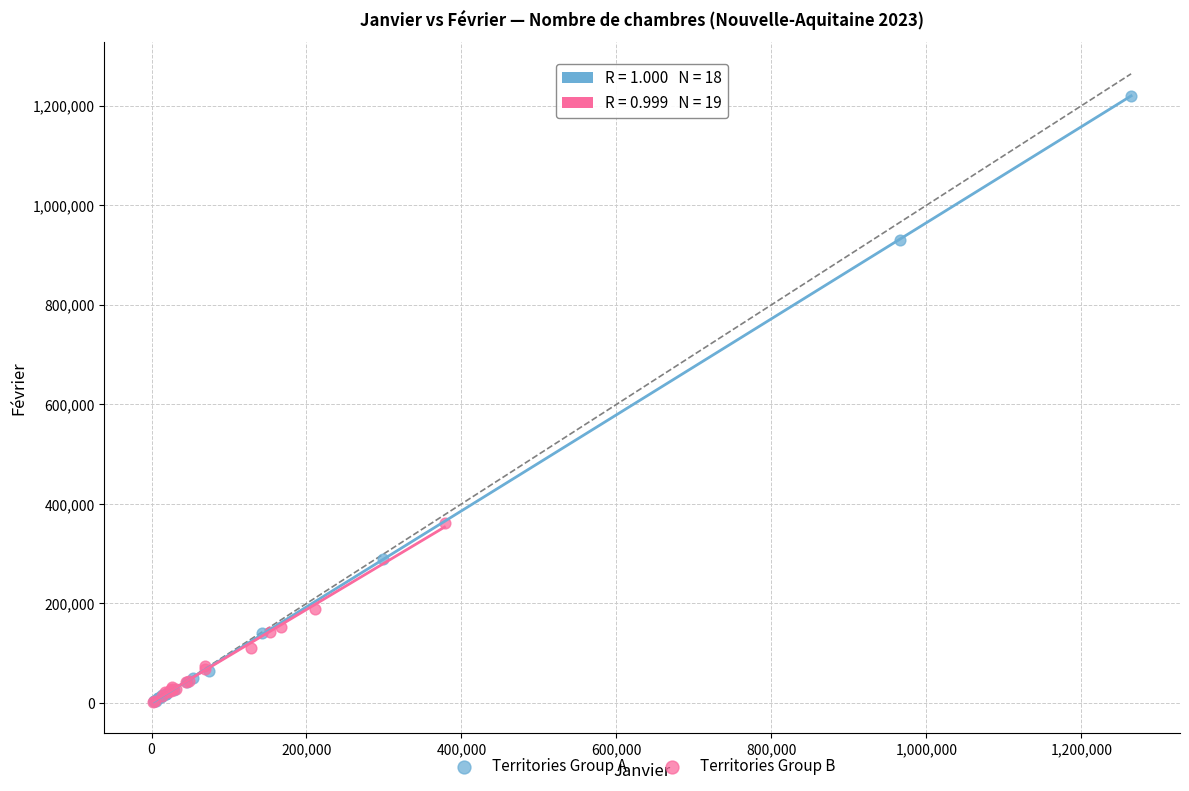

Which series has the widest spread of Y values?

Territories Group A